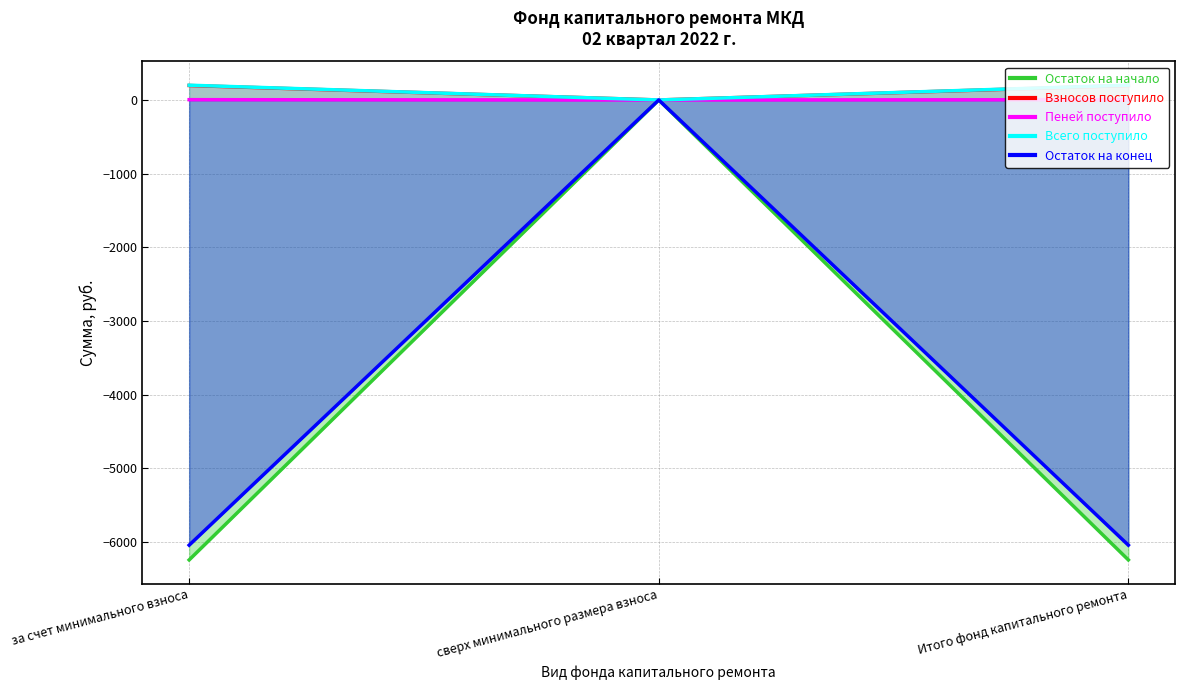

At how many categories does at least one series exceed -4347?

3